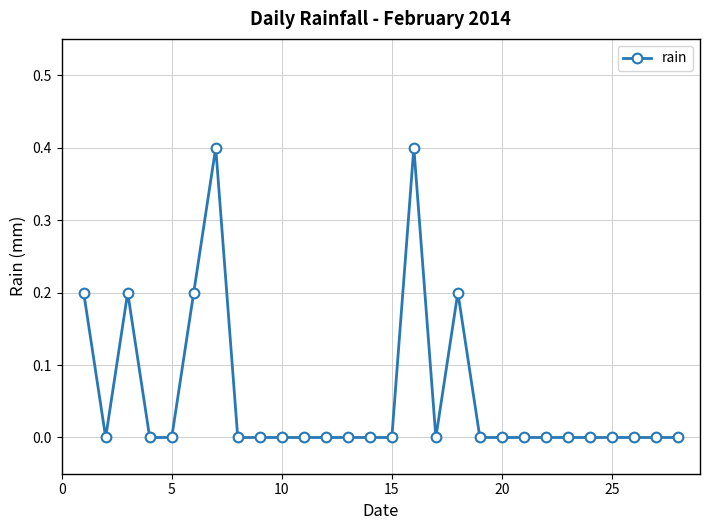

What is the greatest value displayed?

0.4